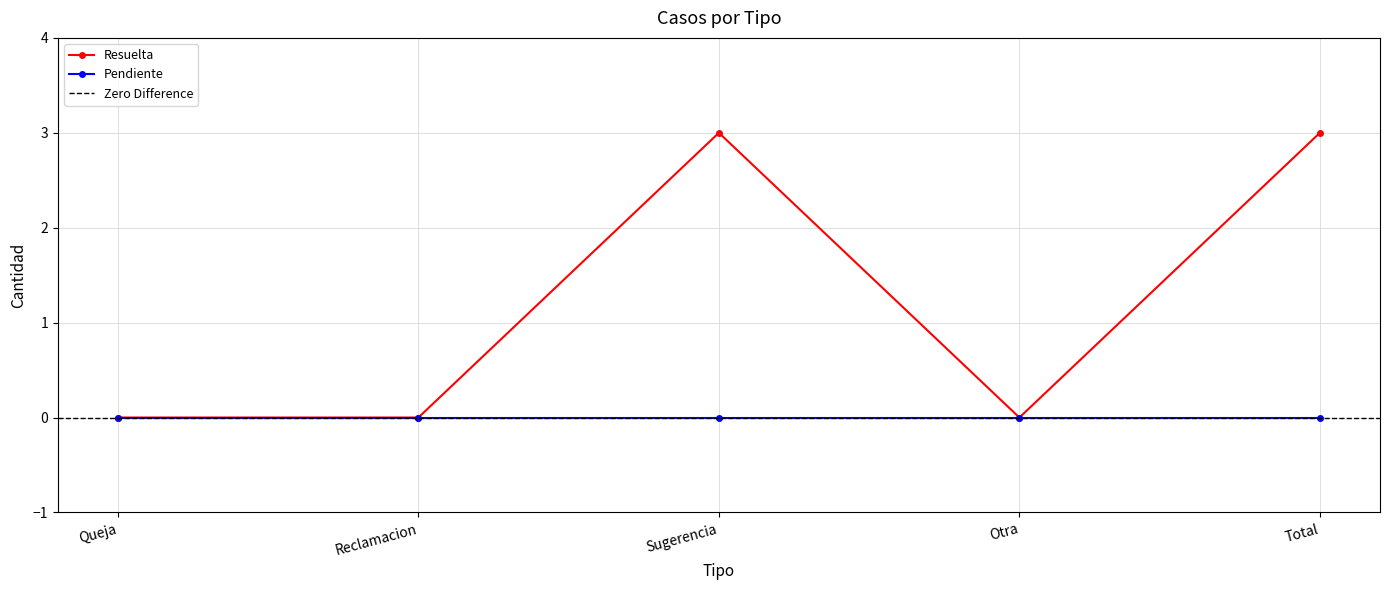

Does the chart have visible grid lines?

Yes